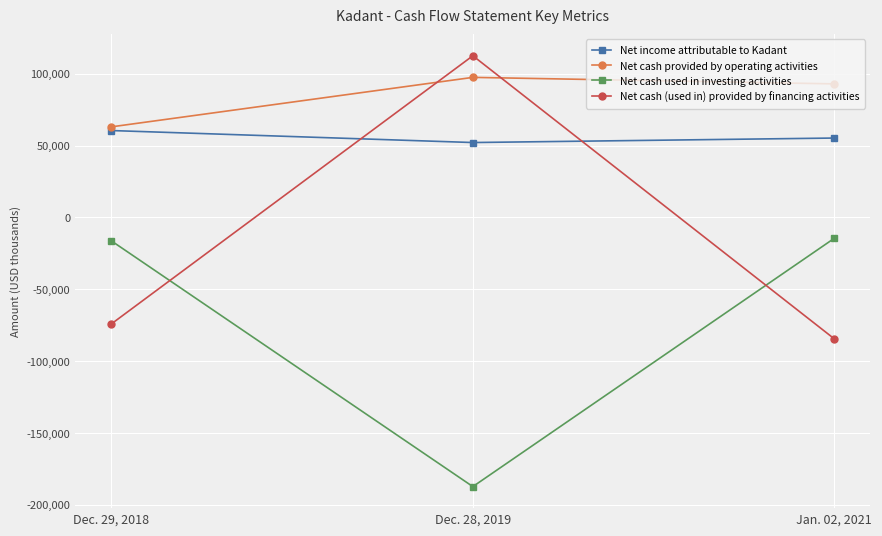

At which label is Net cash provided by operating activities closest to 80199?

Jan. 02, 2021